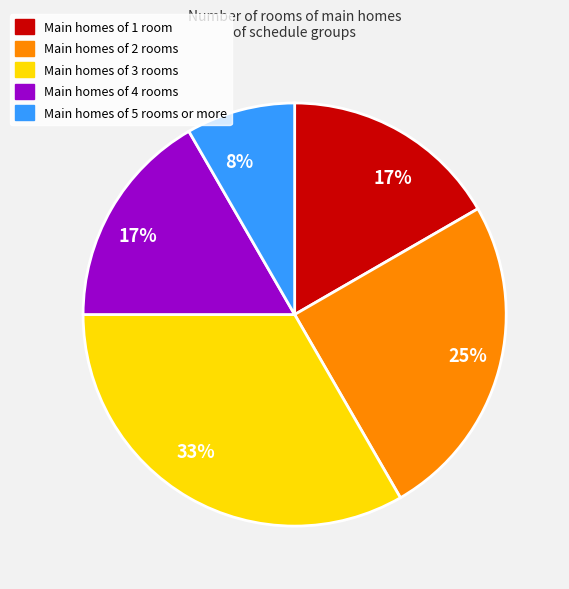

To the nearest percent, what is the difference between the largest and smallest slice percentages?

25%